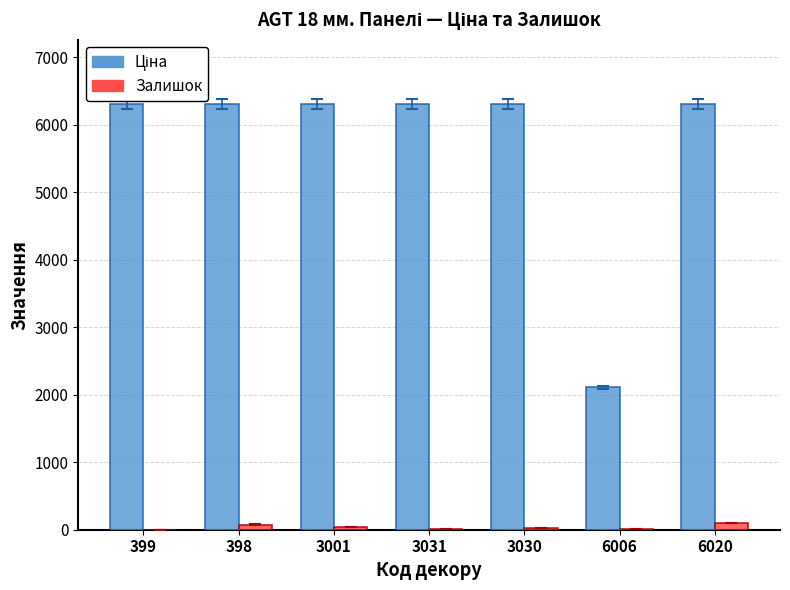

Does the chart contain stacked bars?

No